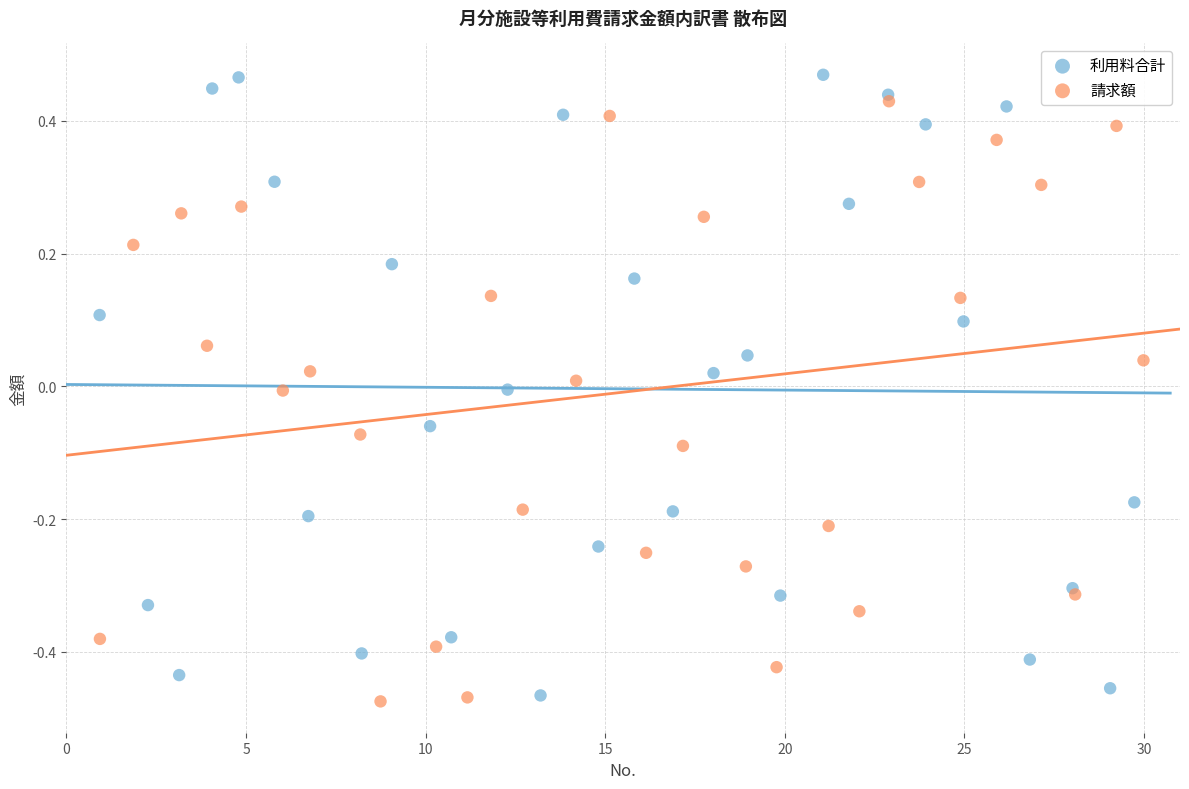

What are all the series names shown in the legend?

利用料合計, 請求額